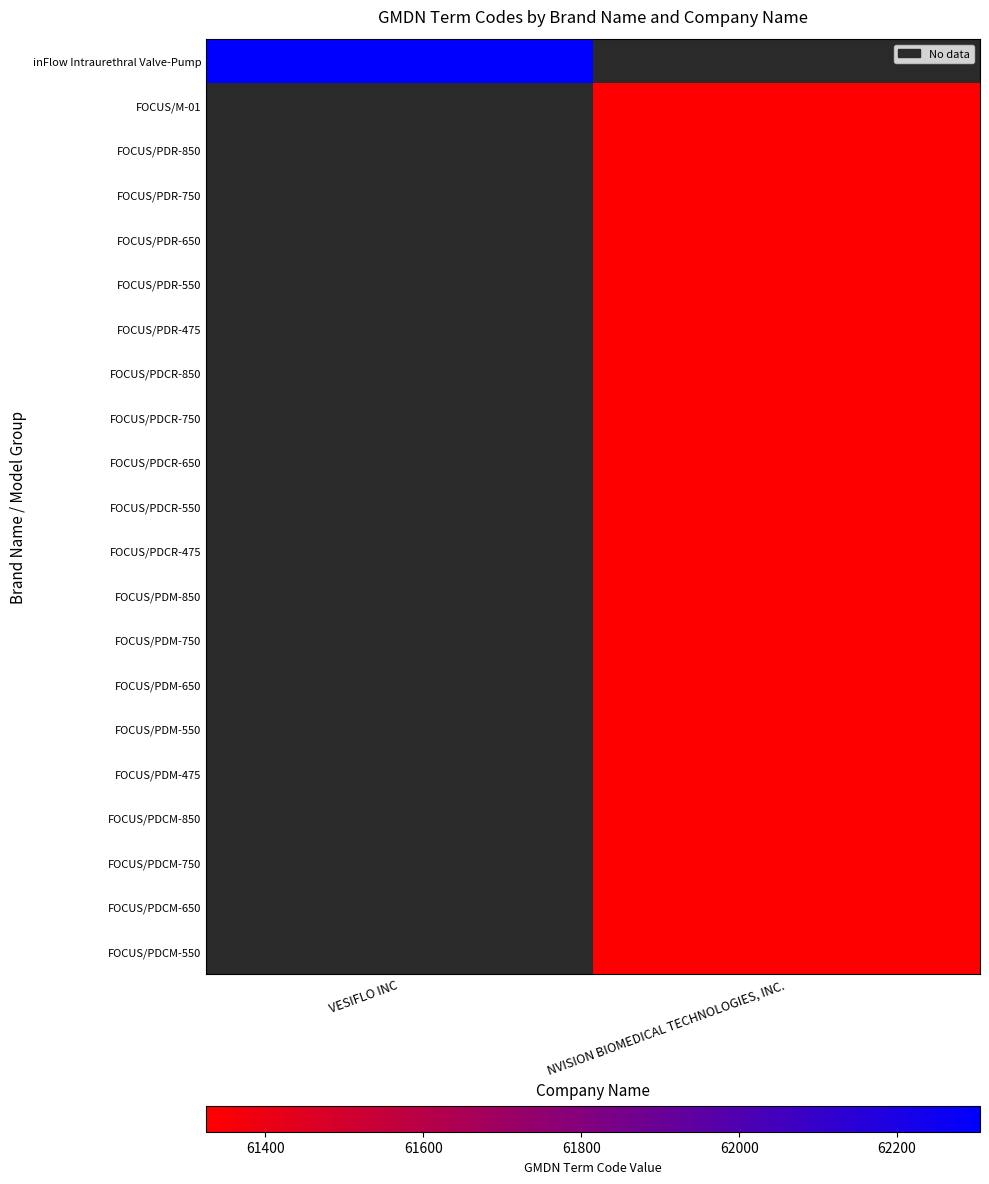

How many categories are shown in the chart?

2